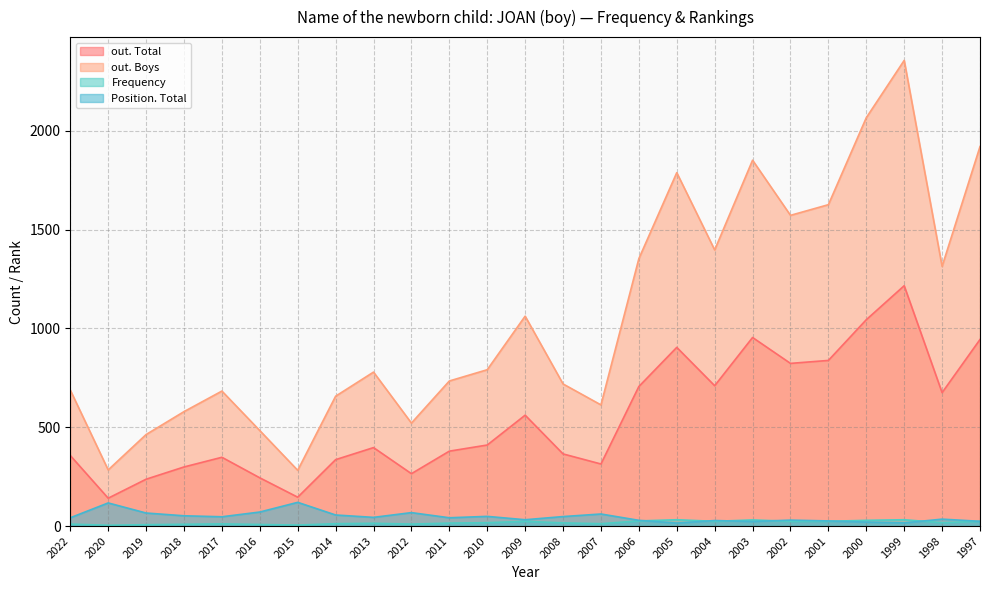

What is the minimum value for out. Boys?

282